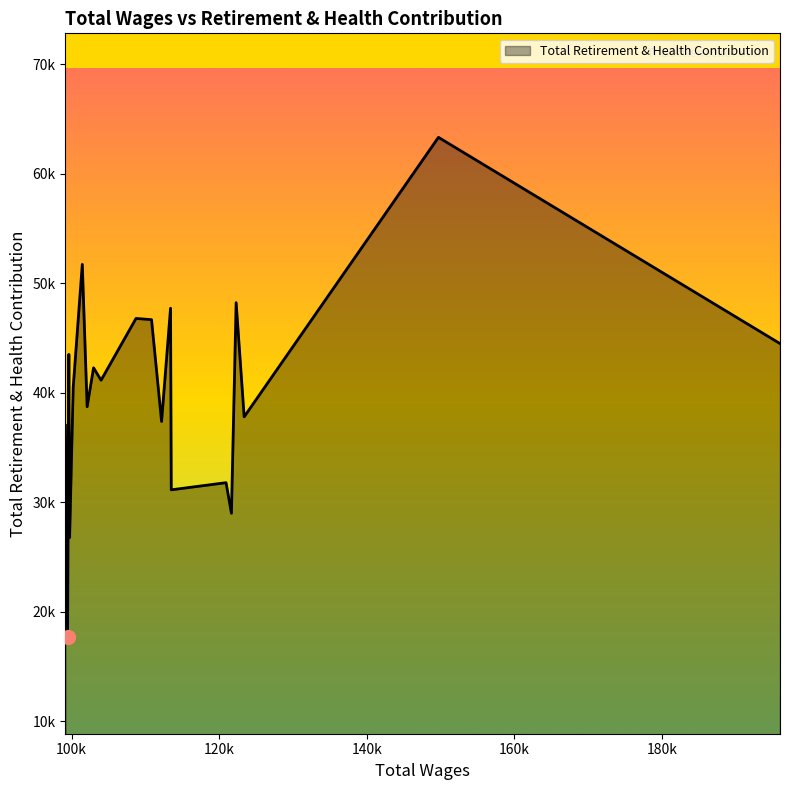

What is the difference between the maximum and minimum values?

45619